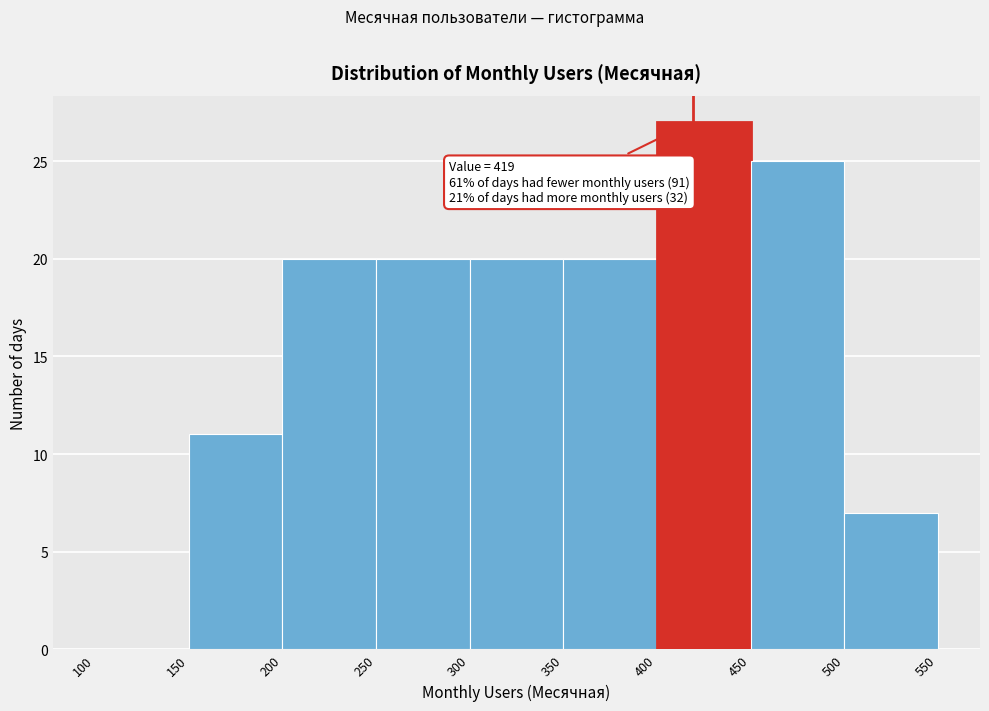

Which range on the x-axis has the tallest bar?

400 to 450